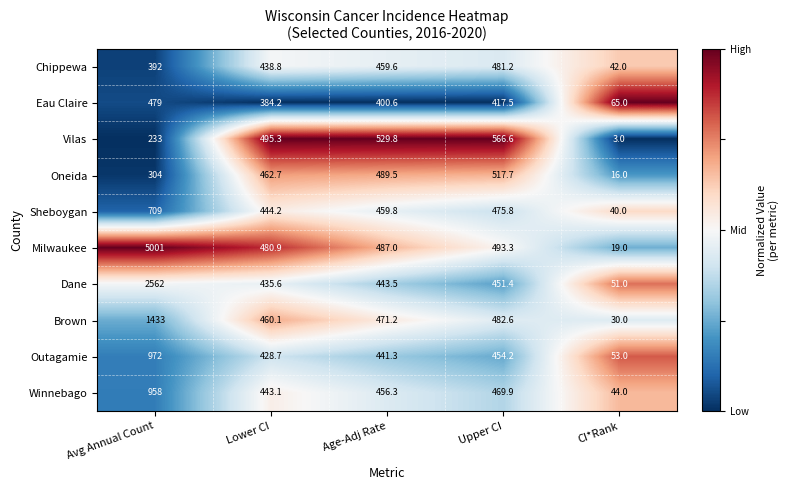

What is the sum of all Milwaukee values?

6481.2